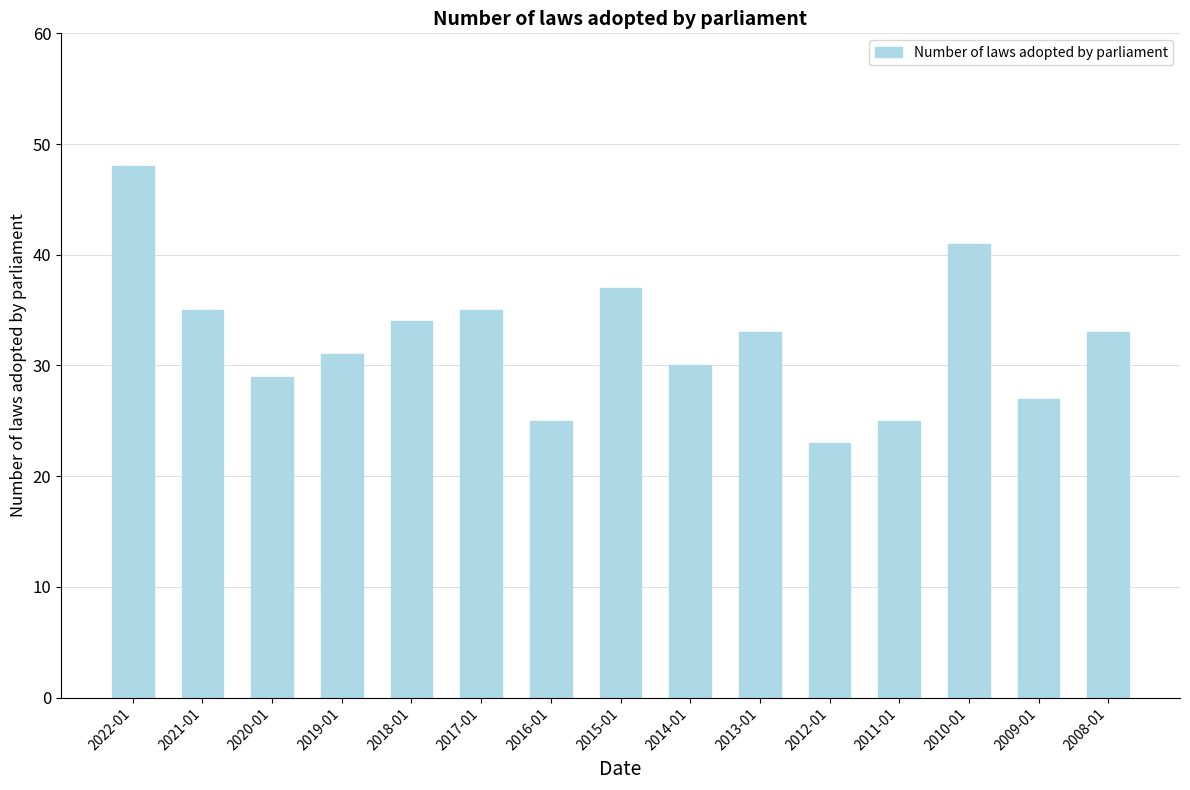

Reading left to right, what are all the values shown in this chart?

48	35	29	31	34	35	25	37	30	33	23	25	41	27	33